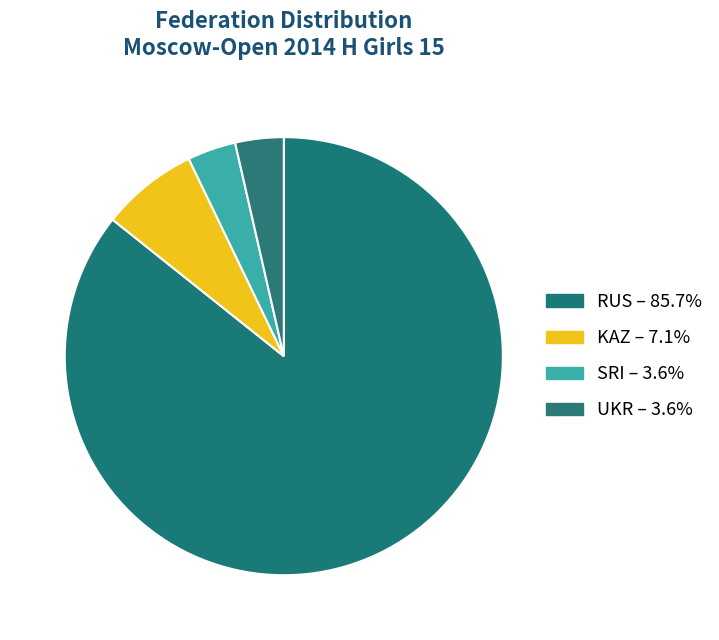

To the nearest percent, what is the average slice percentage?

25%